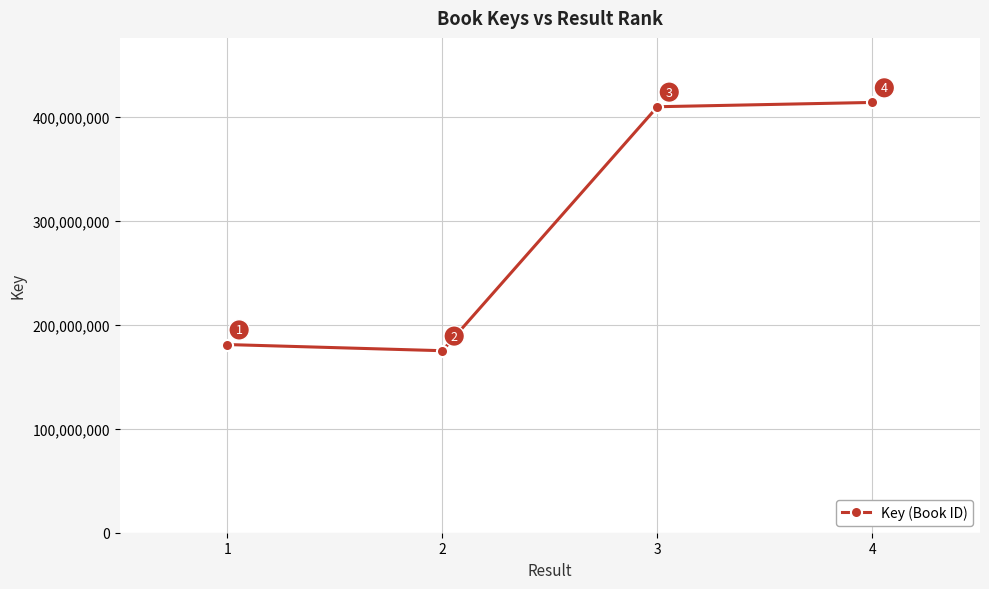

Rank the categories by value from lowest to highest.

2, 1, 3, 4